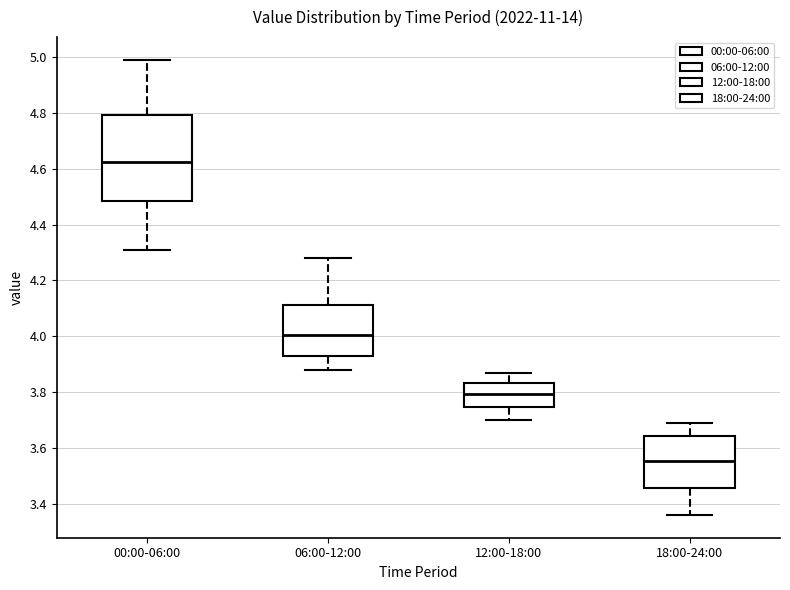

Where does the upper whisker of the box for 00:00-06:00 end on the y-axis? The values are not printed on the chart, so give them approximately, as read against the axis.

5.00